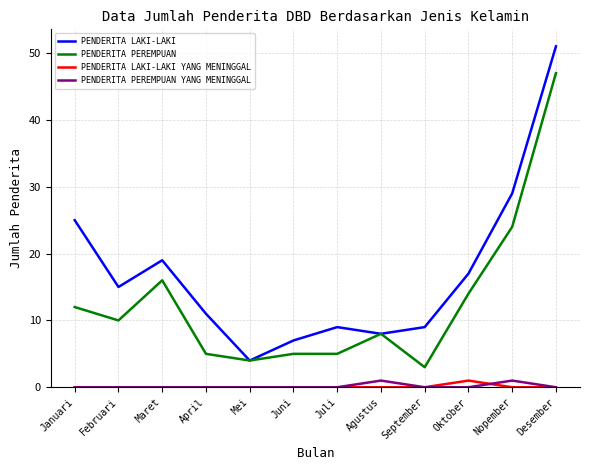

What are all the series names shown in the legend?

PENDERITA LAKI-LAKI, PENDERITA PEREMPUAN, PENDERITA LAKI-LAKI YANG MENINGGAL, PENDERITA PEREMPUAN YANG MENINGGAL